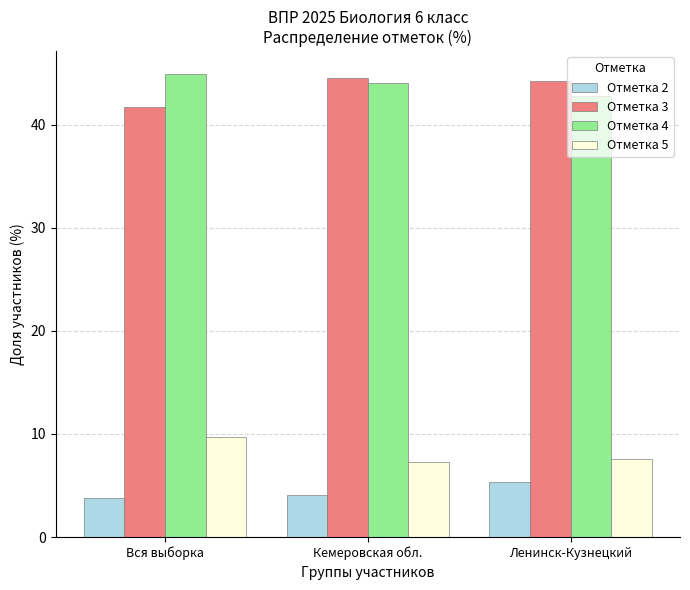

The value of Отметка 5 at Ленинск-Кузнецкий is 7.6. True or false?

True